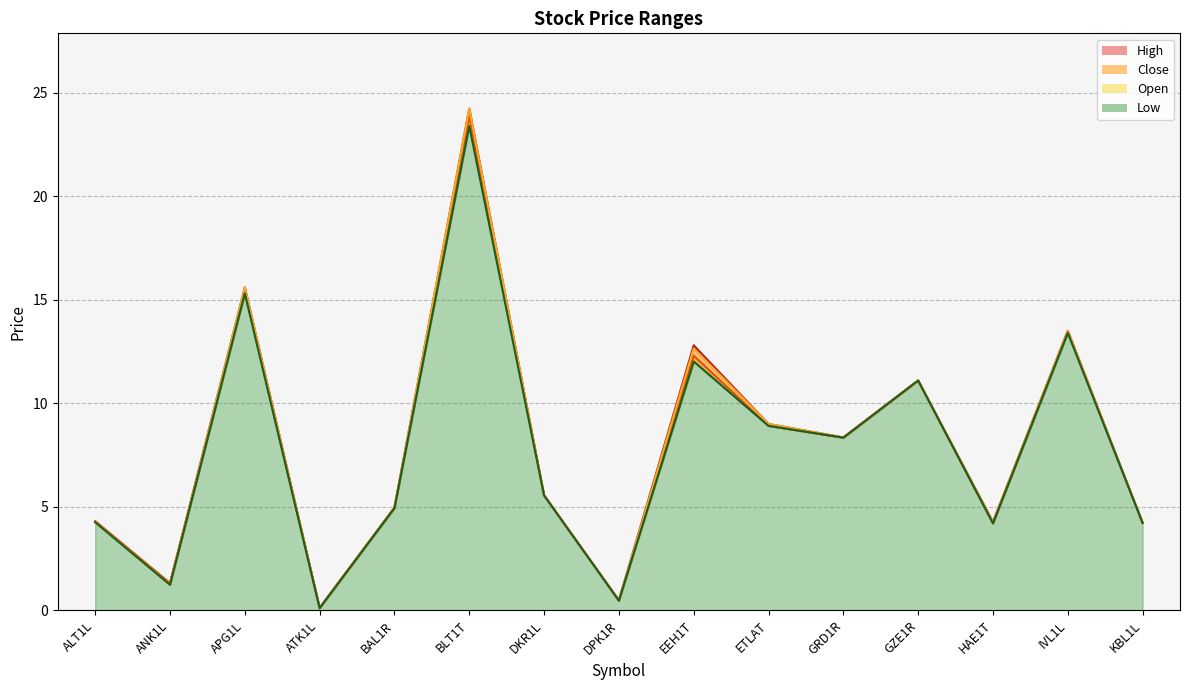

How many data points in Low are less than 5?

7